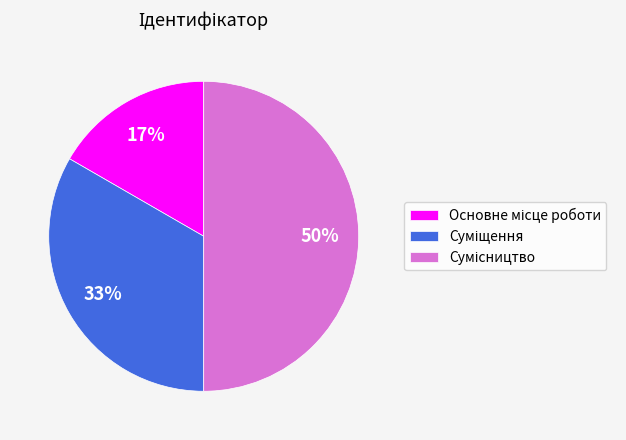

To the nearest percent, what is the difference between the largest and smallest slice percentages?

33%